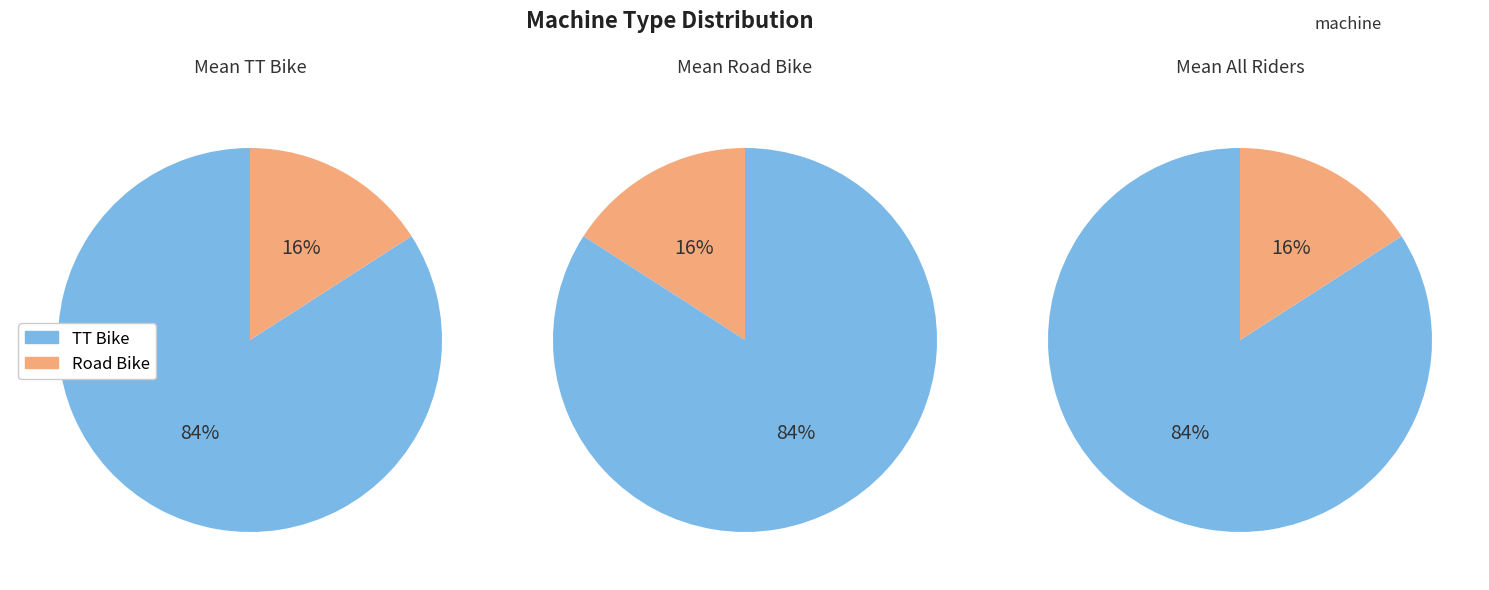

What is the ratio of the value at TT Bike to the value at Road Bike?

5.3